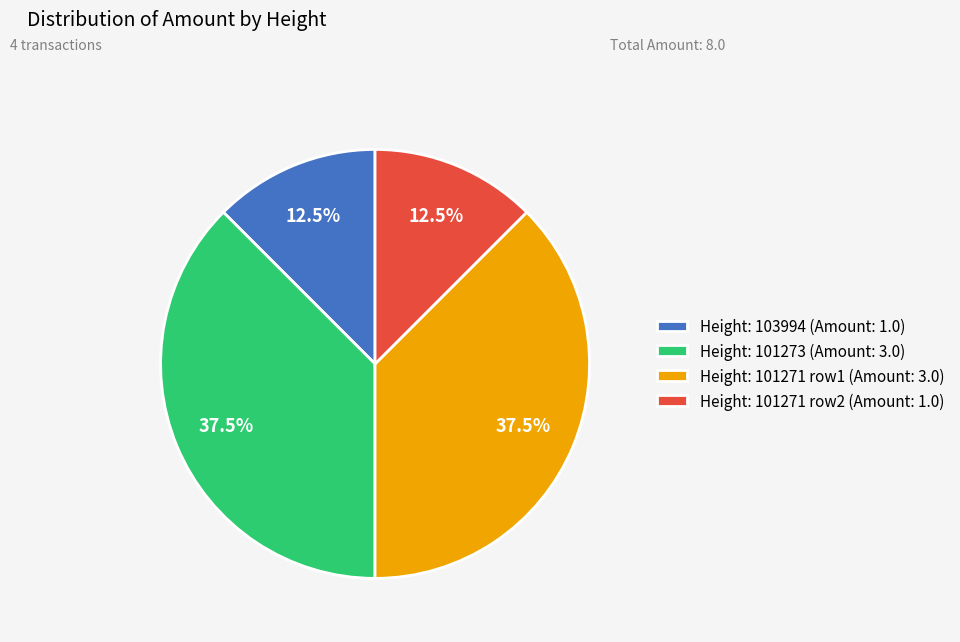

Does Height: 101271 row1 (Amount: 3.0) represent more than half of the total?

No